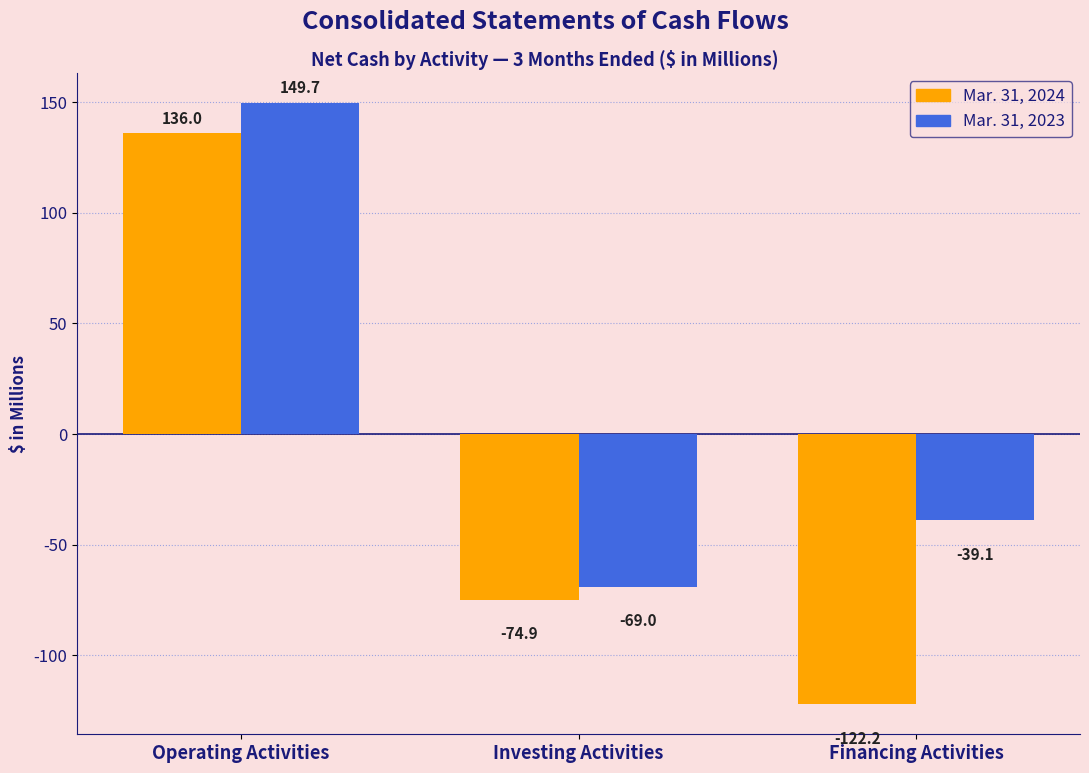

What is the lowest value of the Mar. 31, 2024 series?

-122.2